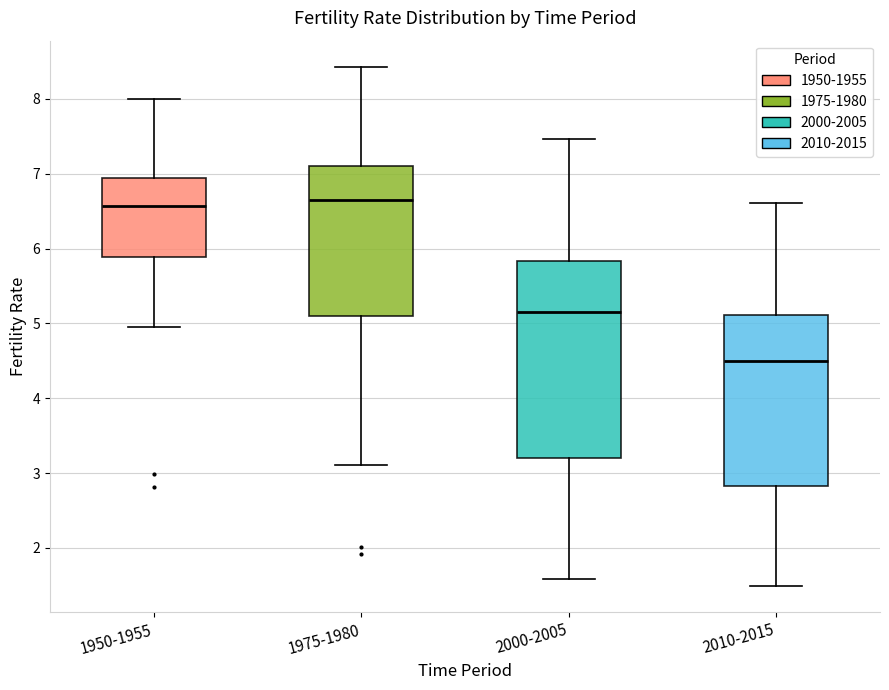

Reading left to right, transcribe this box plot: for each box, give where its median line is, the range the box spans, and where its two whiskers end, as read against the y-axis. The values are not printed on the chart, so give them approximately, as read against the axis.

1950-1955: median 6.6, box 5.9 to 6.9, whiskers 5.0 to 8.0
1975-1980: median 6.6, box 5.1 to 7.1, whiskers 3.1 to 8.4
2000-2005: median 5.2, box 3.2 to 5.8, whiskers 1.6 to 7.5
2010-2015: median 4.5, box 2.8 to 5.1, whiskers 1.5 to 6.6